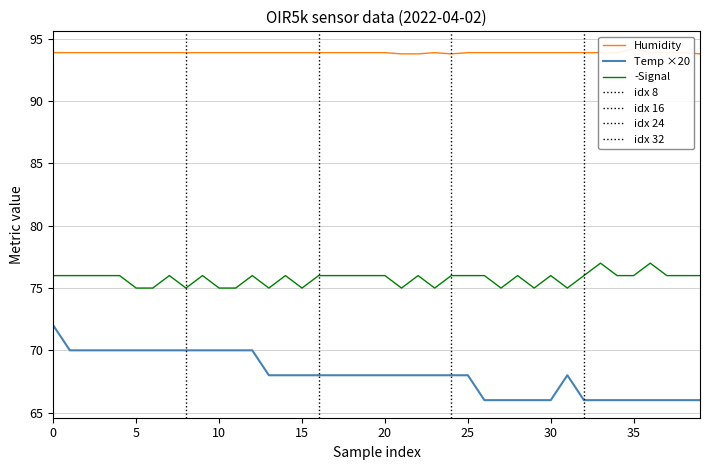

How many data points does each series have?

40